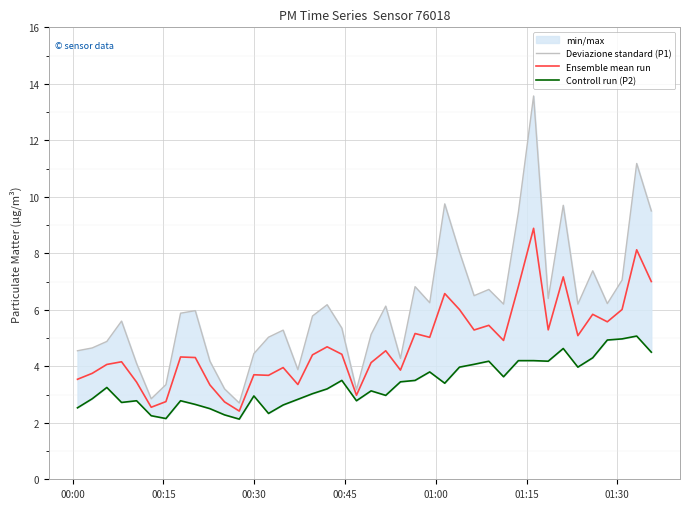

True or false: Ensemble mean run has a value of 3.1 at 36.

False